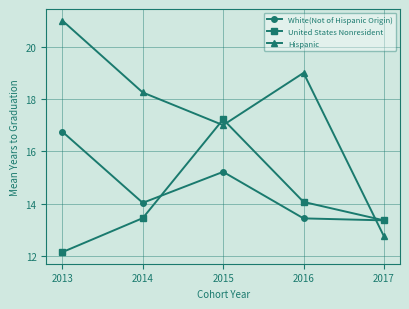

Where does the White(Not of Hispanic Origin) series first go above 14?

2013